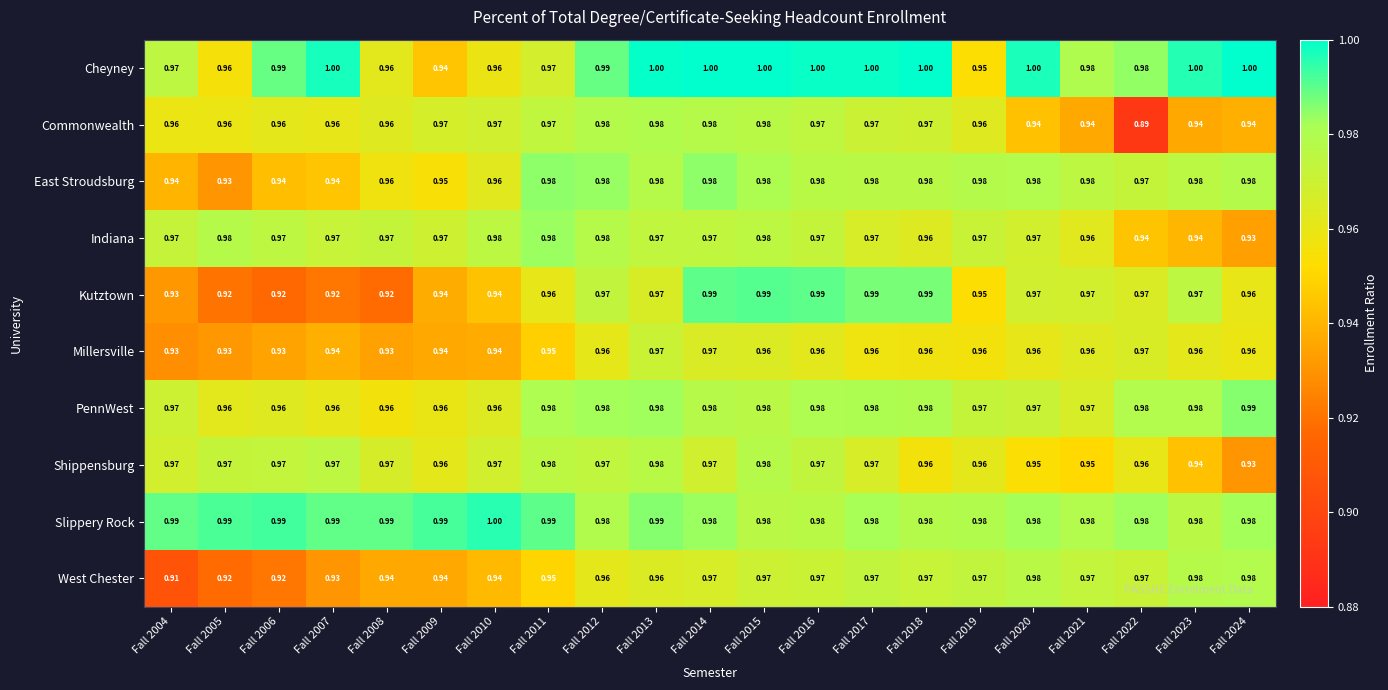

Which series has the widest spread of values?

Commonwealth